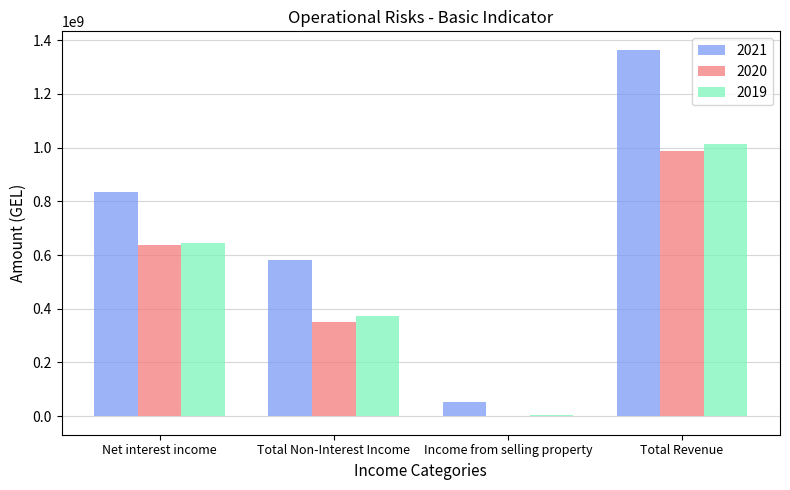

The value of 2019 at Total Non-Interest Income is 183939976.3. True or false?

False